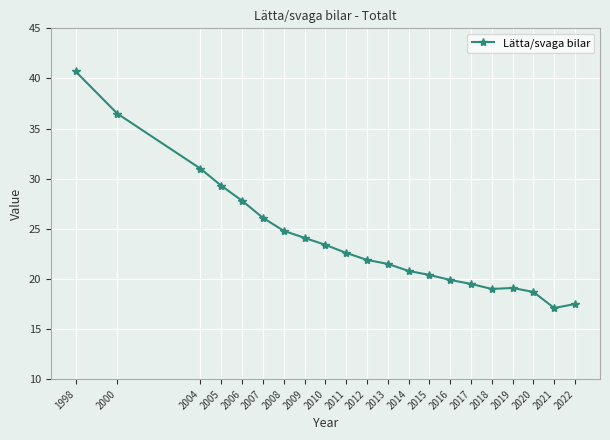

What is the sum of the values at 2018 and 2014?

39.8